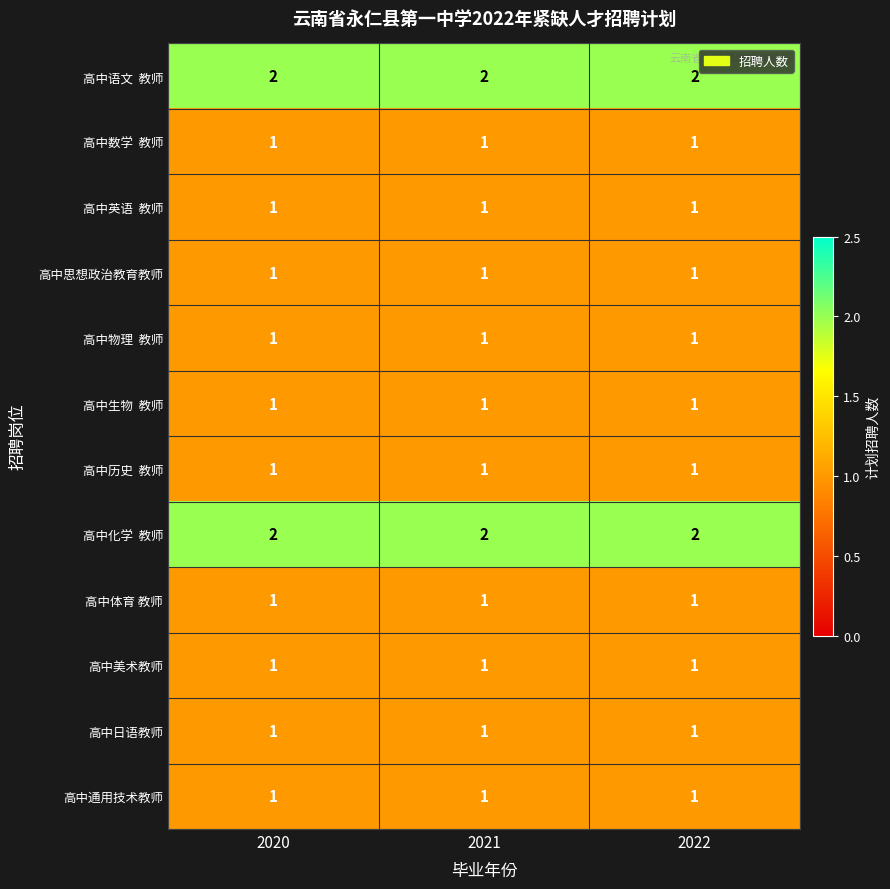

What is the total value across all series at 2021?

14